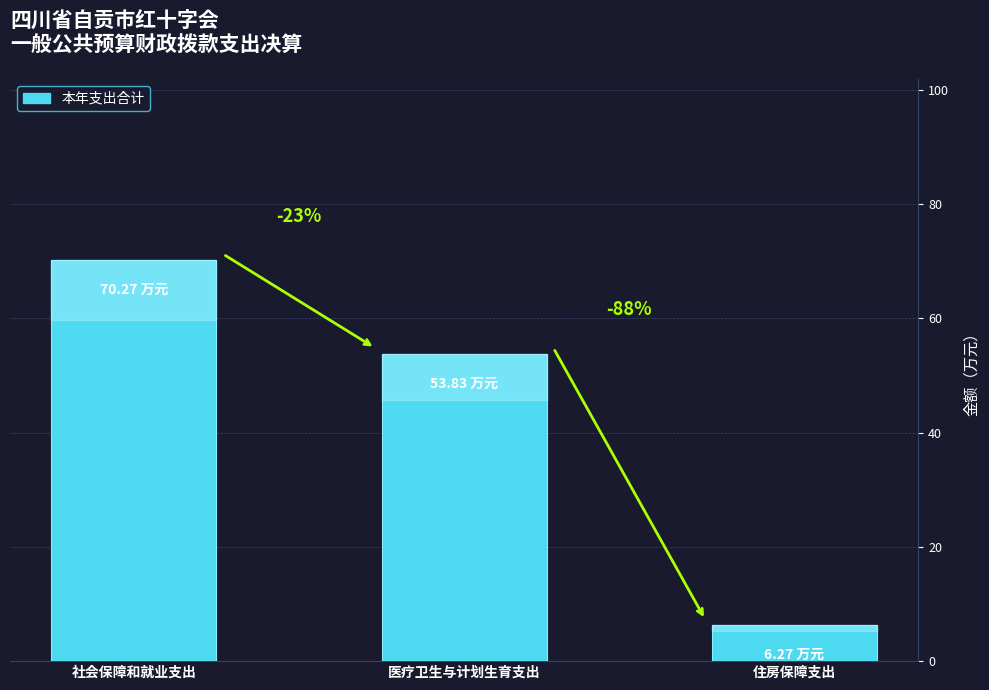

What is the value of the 3rd bar from the left?

6.3